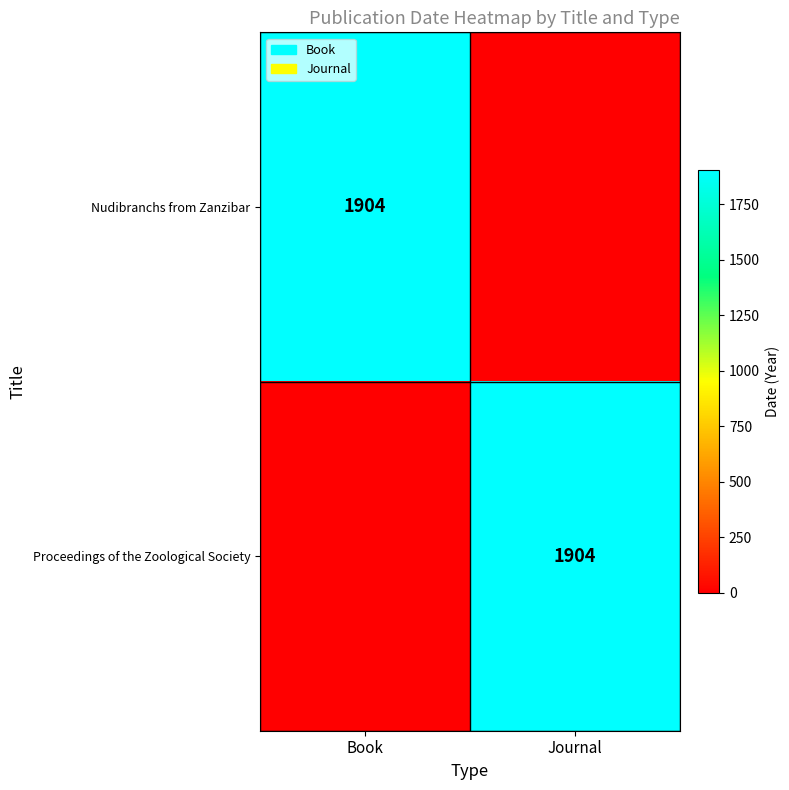

True or false: Nudibranchs from Zanzibar has a value of 1904 at Book.

True